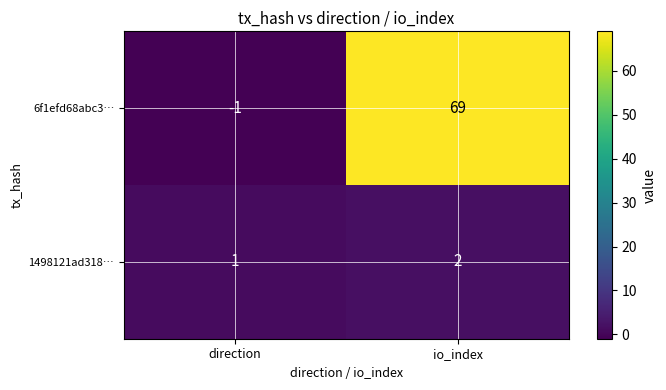

What is the maximum value shown in the chart?

69